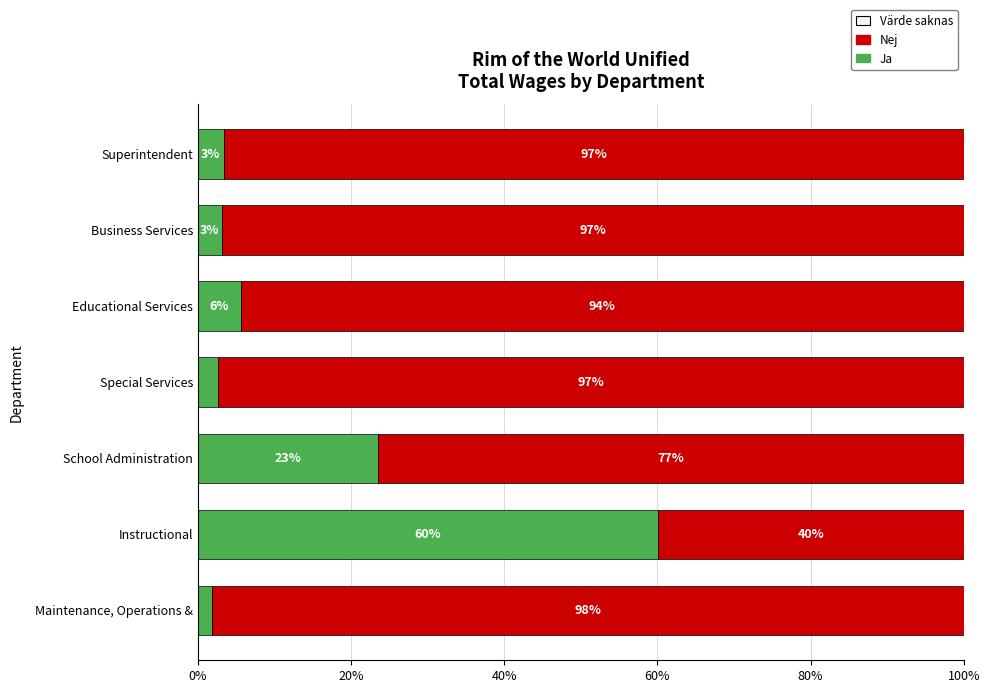

What is the average value of the Ja series?

14.3